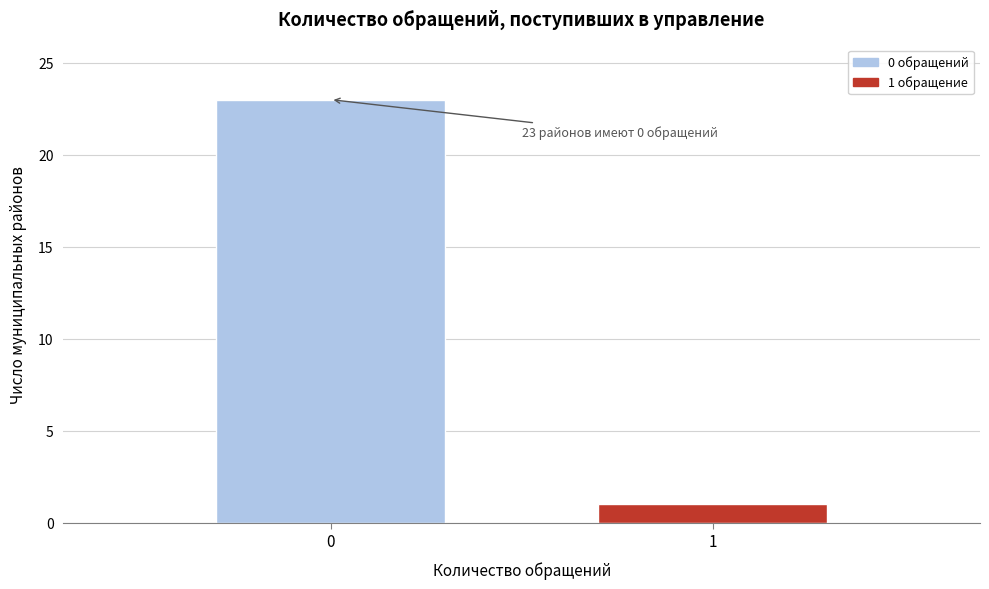

Reading left to right, transcribe all the data shown in this chart.

0=23	1=1